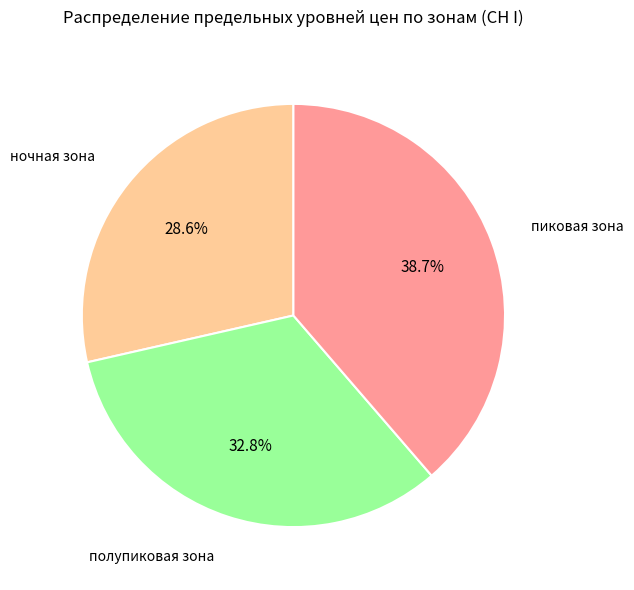

Rank the categories by value from lowest to highest.

ночная зона, полупиковая зона, пиковая зона